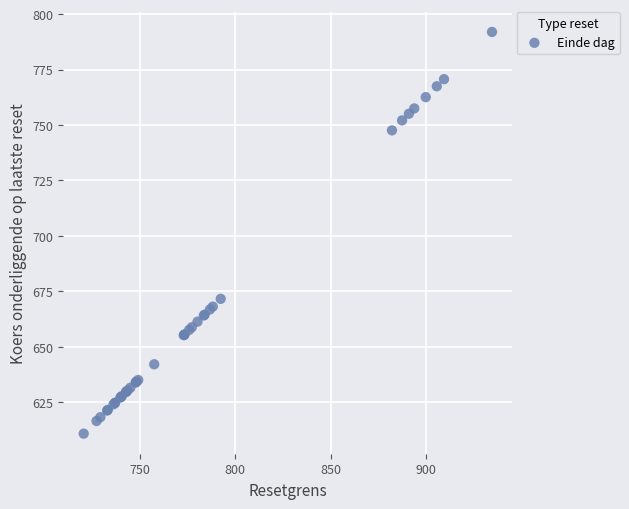

What Y value in the scatter plot is closest to 701?

671.6